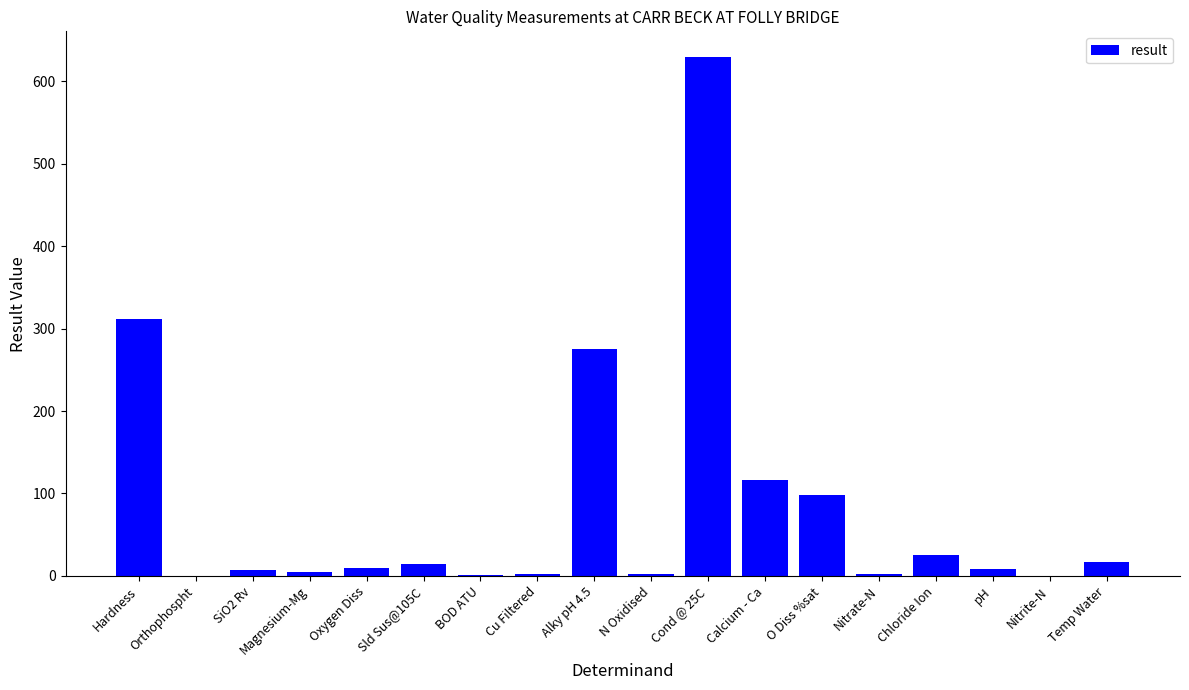

At which label is the value closest to 314?

Hardness